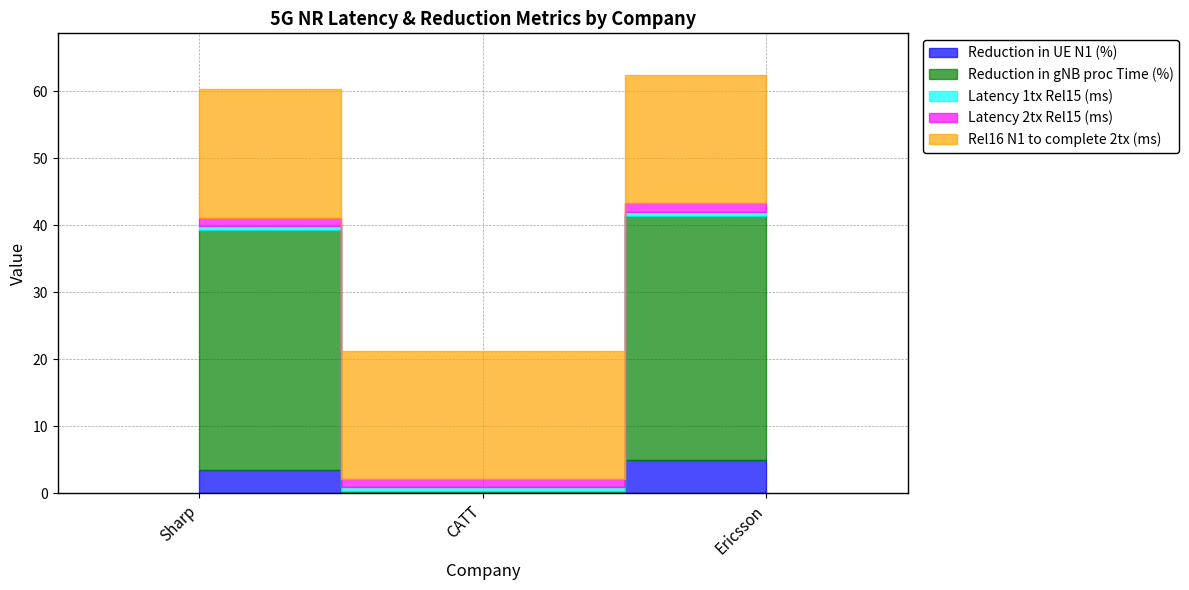

At Sharp, list the series in order from largest to smallest.

Reduction in gNB proc Time (%), Rel16 N1 to complete 2tx (ms), Reduction in UE N1 (%), Latency 2tx Rel15 (ms), Latency 1tx Rel15 (ms)